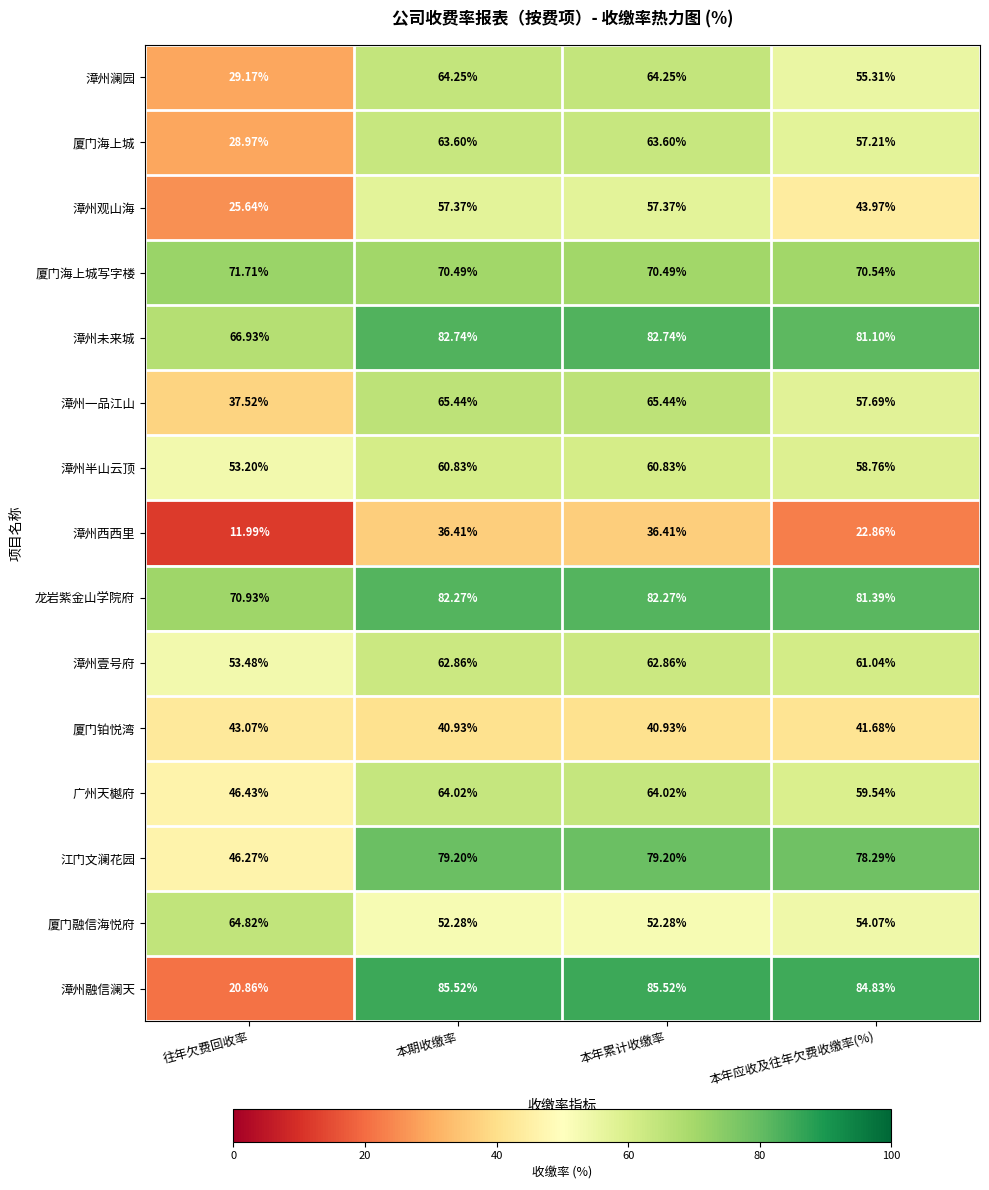

Where does the 漳州未来城 series first go above 82?

本期收缴率